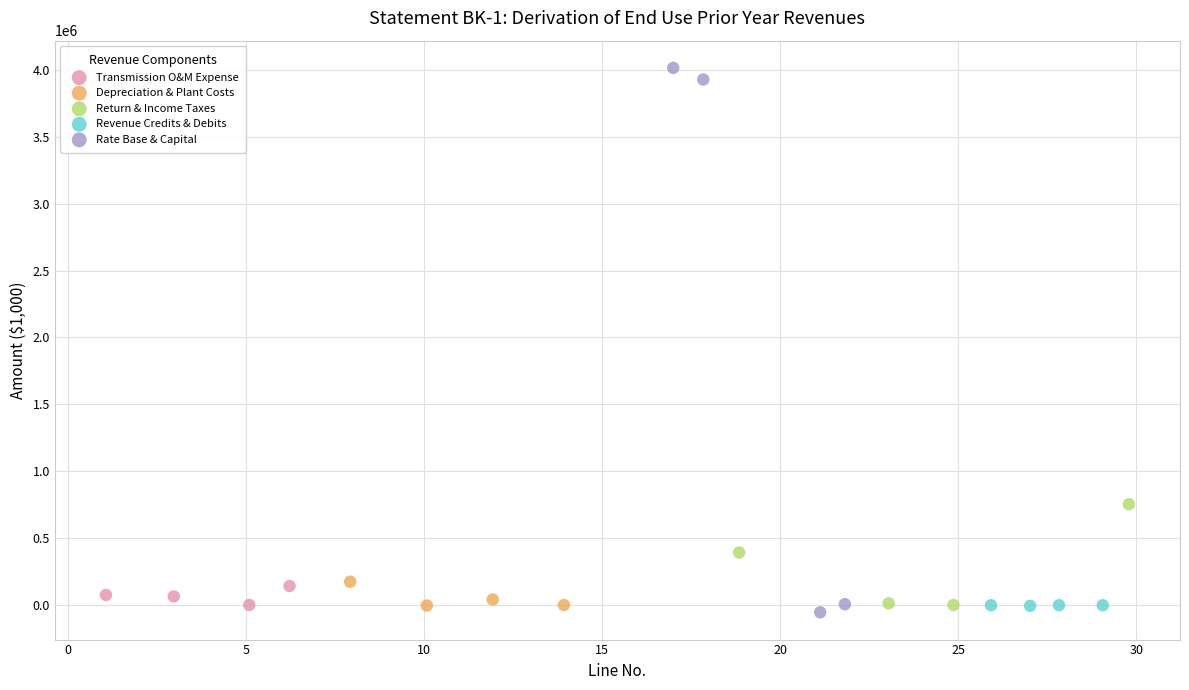

What are all the series names shown in the legend?

Transmission O&M Expense, Depreciation & Plant Costs, Return & Income Taxes, Revenue Credits & Debits, Rate Base & Capital